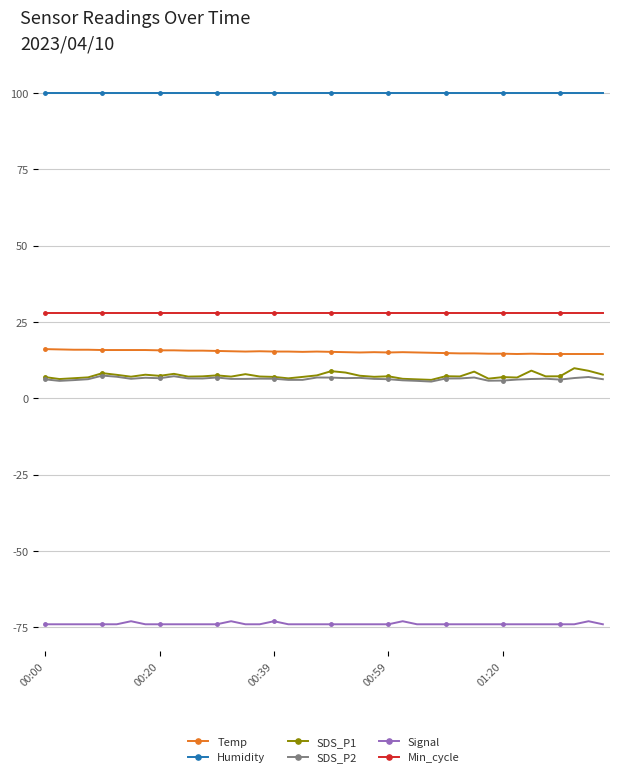

How many distinct data groups are displayed?

6